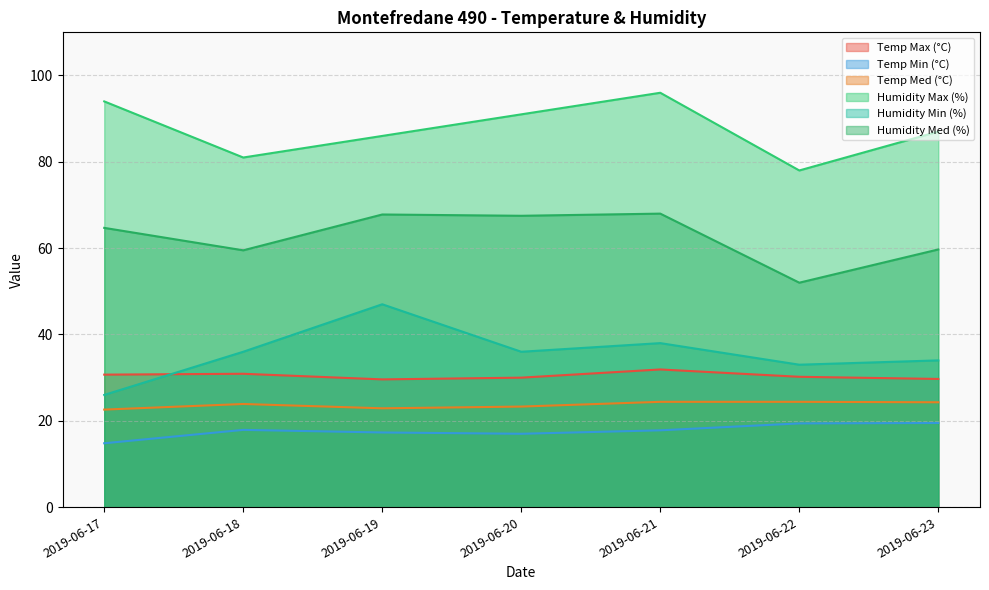

True or false: Humidity Med (%) has a value of 52.0 at 2019-06-22.

True